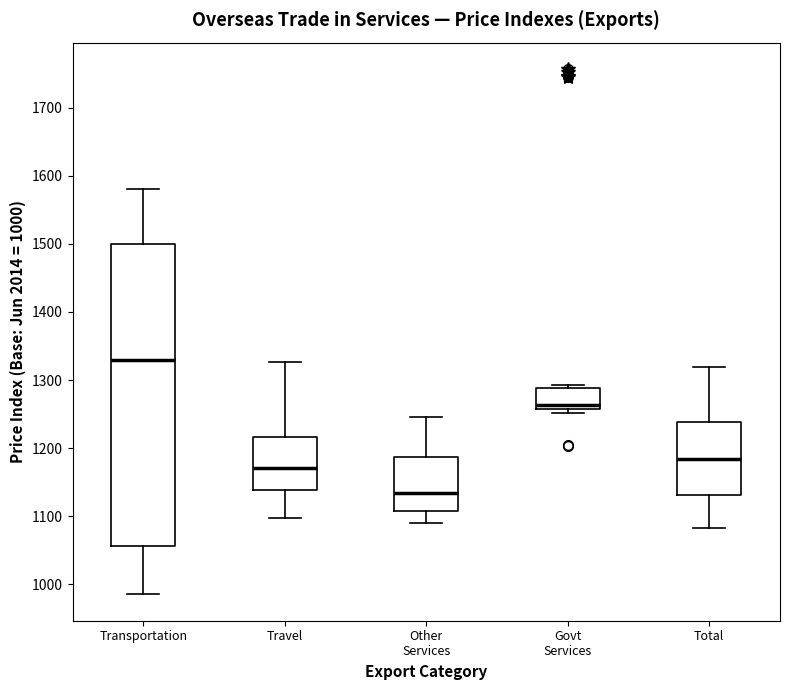

Reading left to right, transcribe this box plot: for each box, give where its median line is, the range the box spans, and where its two whiskers end, as read against the y-axis. The values are not printed on the chart, so give them approximately, as read against the axis.

Transportation: median 1330, box 1060 to 1500, whiskers 990 to 1580
Travel: median 1170, box 1140 to 1220, whiskers 1100 to 1330
Other Services: median 1130, box 1110 to 1190, whiskers 1090 to 1250
Govt Services: median 1260 (just above the box's lower edge), box 1260 to 1290, whiskers 1250 to 1290 (just above the box's upper edge)
Total: median 1180, box 1130 to 1240, whiskers 1080 to 1320